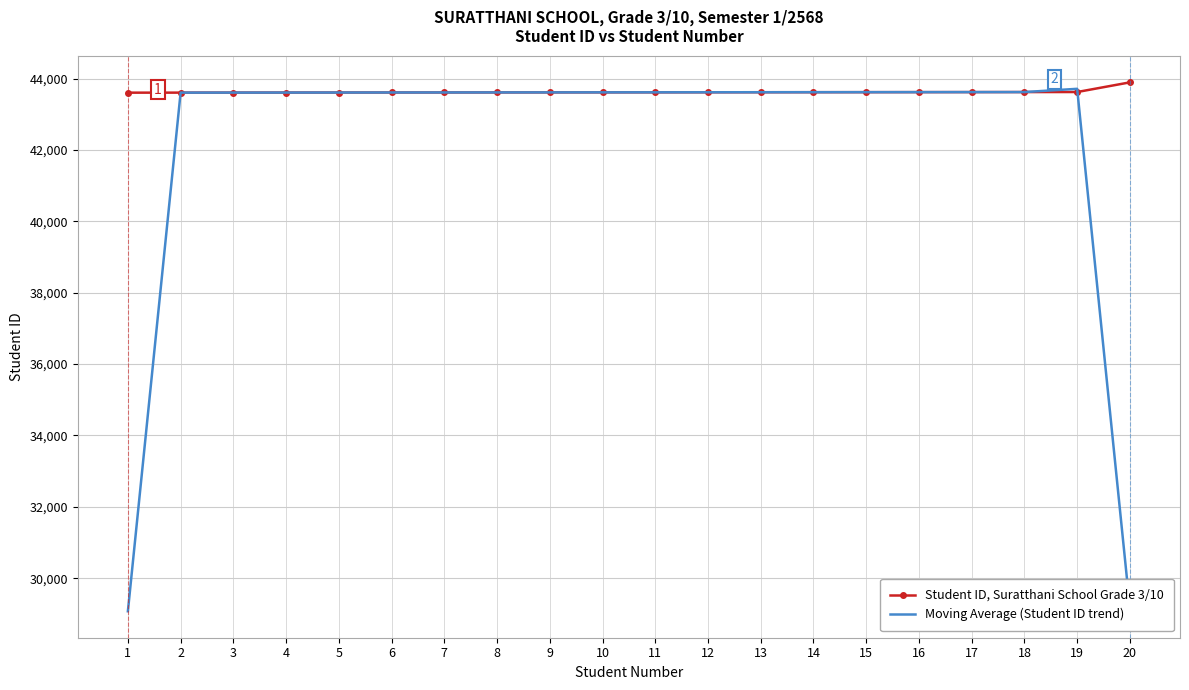

What are all the series names shown in the legend?

Student ID, Suratthani School Grade 3/10, Moving Average (Student ID trend)